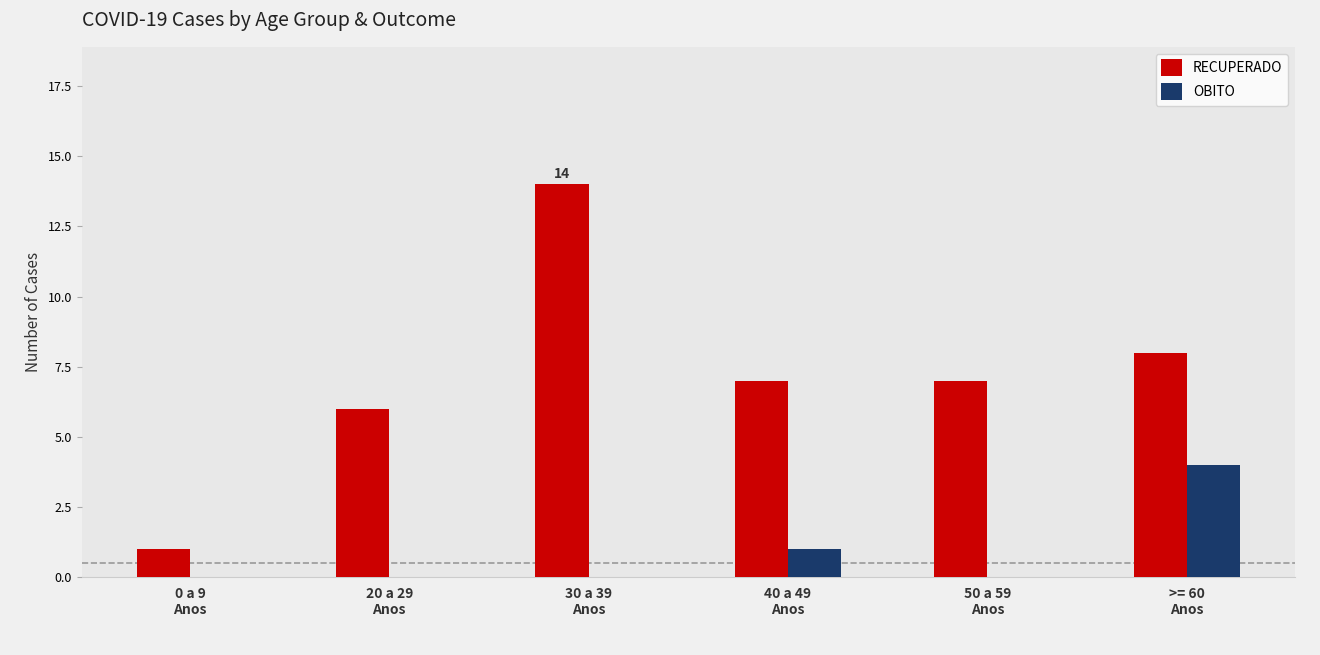

What is the highest value of the RECUPERADO series?

14